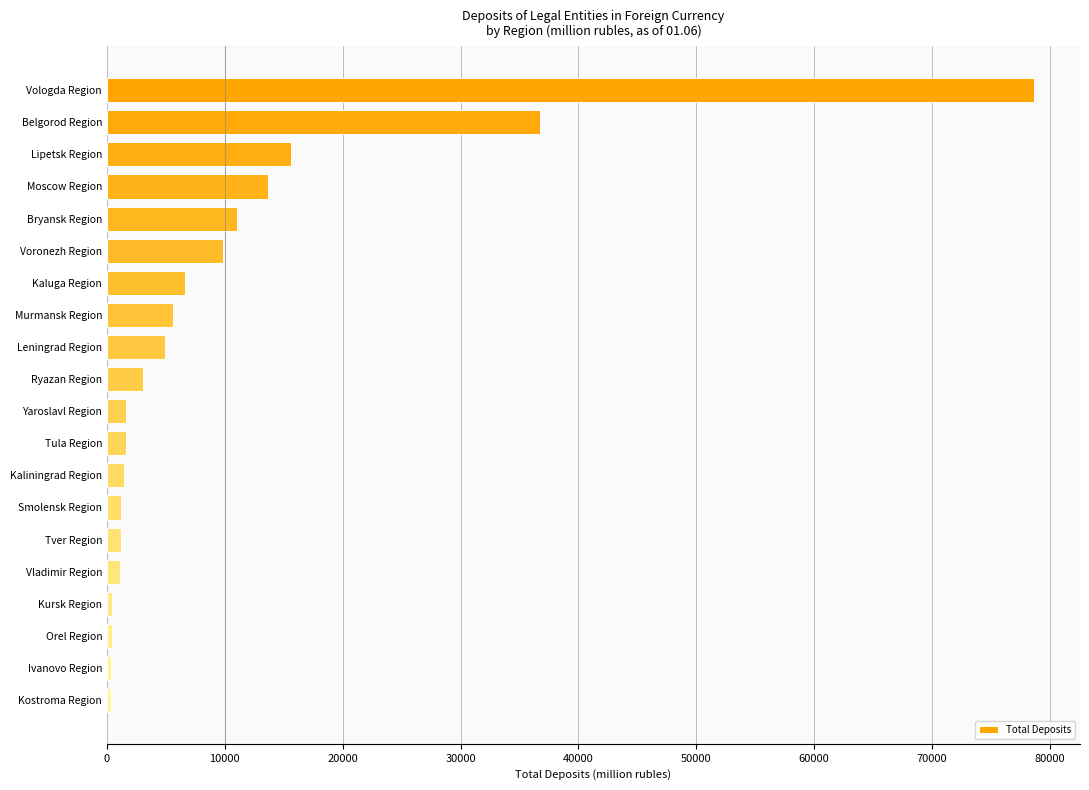

At which label is the value closest to 39459?

Belgorod Region